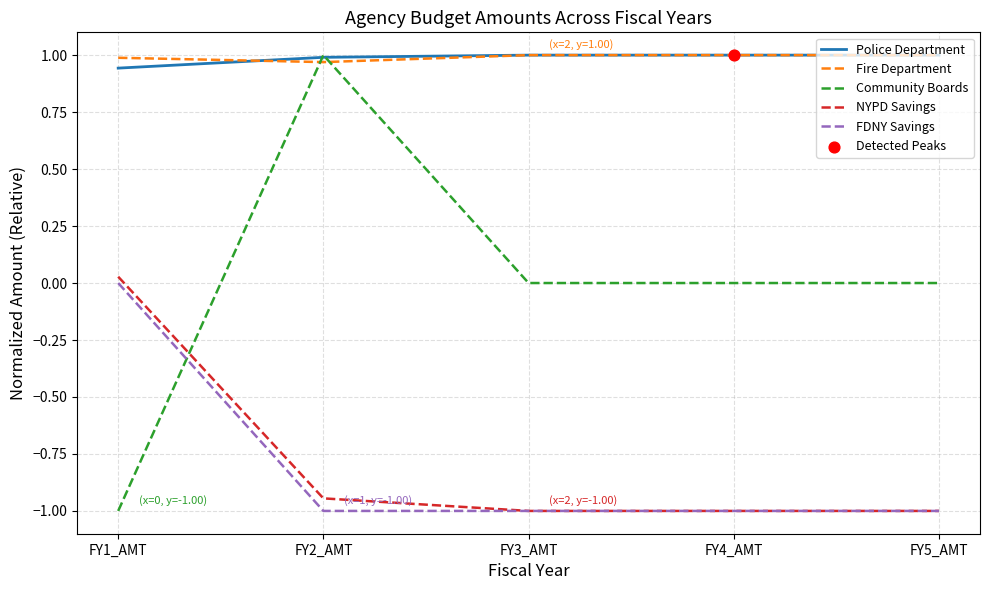

Which series has the widest spread of values?

Community Boards